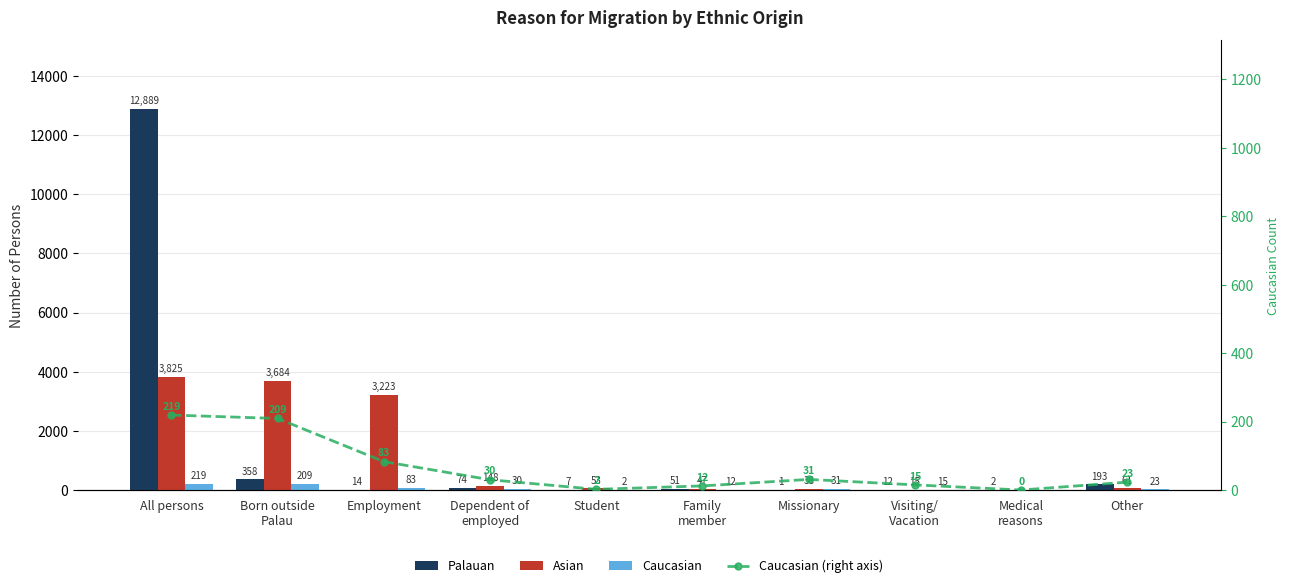

What is the label of the 8th bar from the right?

Employment